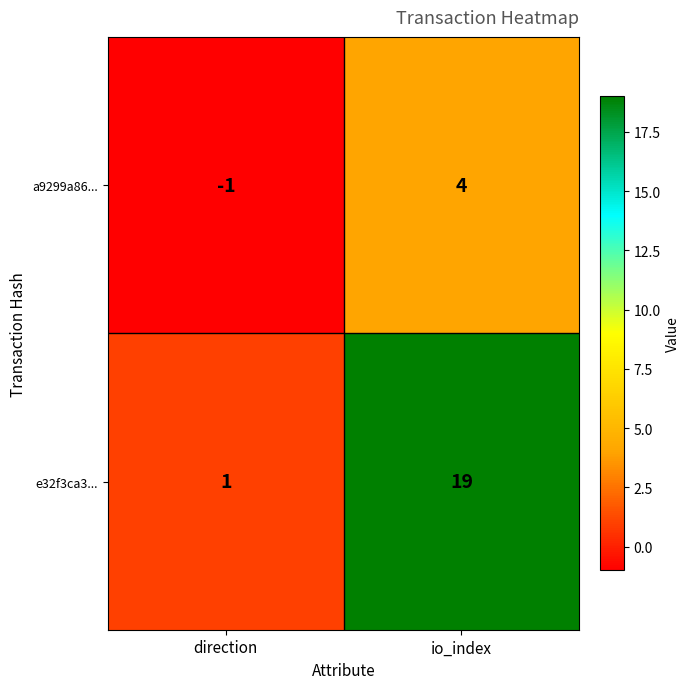

Which series changed the most between direction and io_index?

e32f3ca3...